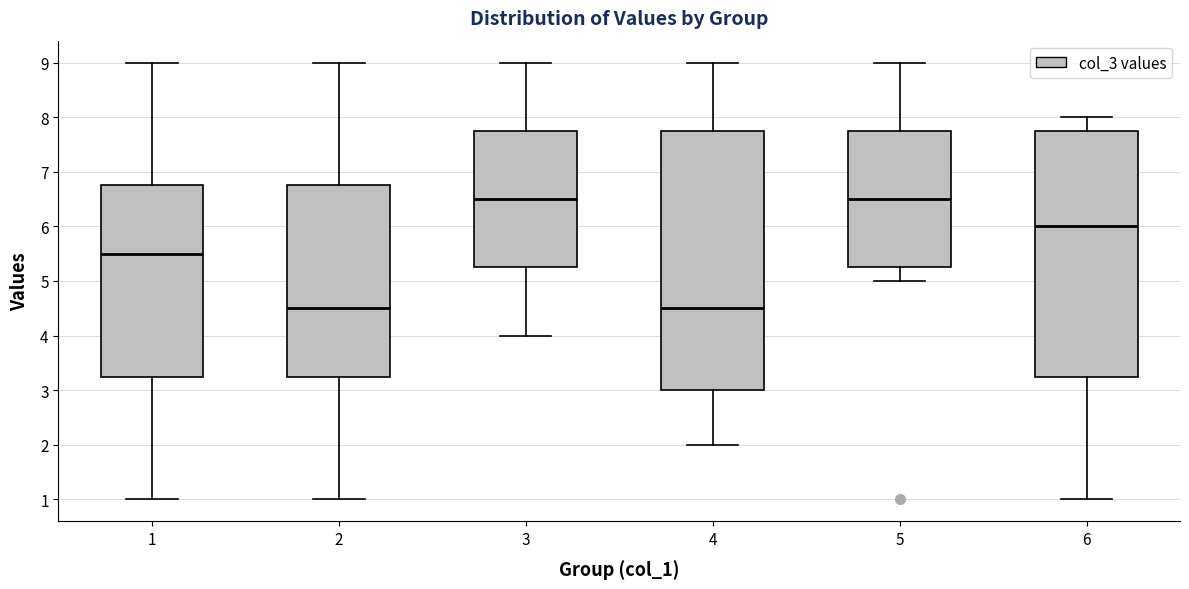

Reading left to right, transcribe this box plot: for each box, give where its median line is, the range the box spans, and where its two whiskers end, as read against the y-axis. The values are not printed on the chart, so give them approximately, as read against the axis.

1: median 5.5, box 3.3 to 6.8, whiskers 1.0 to 9.0
2: median 4.5, box 3.3 to 6.8, whiskers 1.0 to 9.0
3: median 6.5, box 5.3 to 7.8, whiskers 4.0 to 9.0
4: median 4.5, box 3.0 to 7.8, whiskers 2.0 to 9.0
5: median 6.5, box 5.3 to 7.8, whiskers 5.0 to 9.0
6: median 6.0, box 3.3 to 7.8, whiskers 1.0 to 8.0